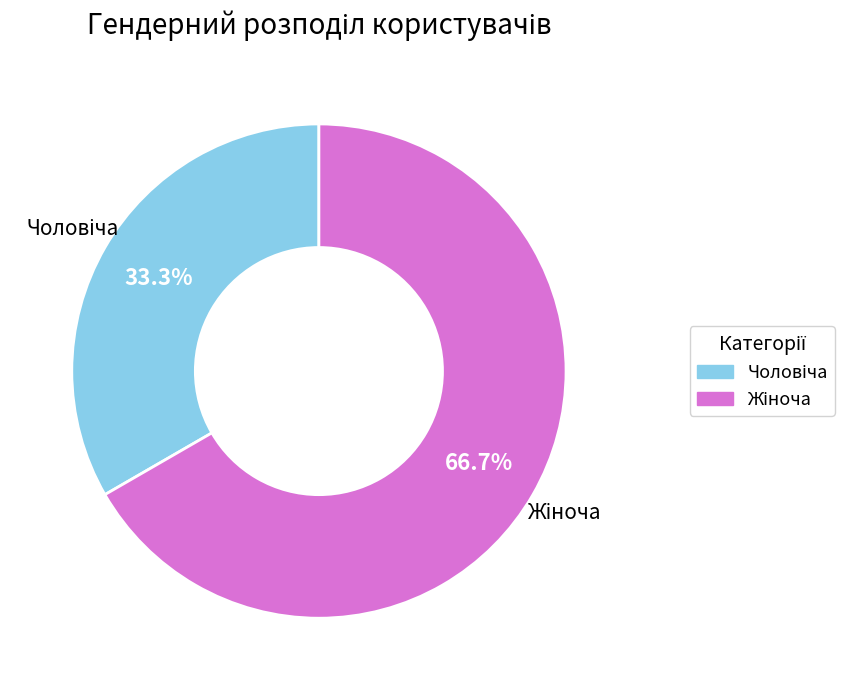

Is there a majority slice in this chart?

Yes